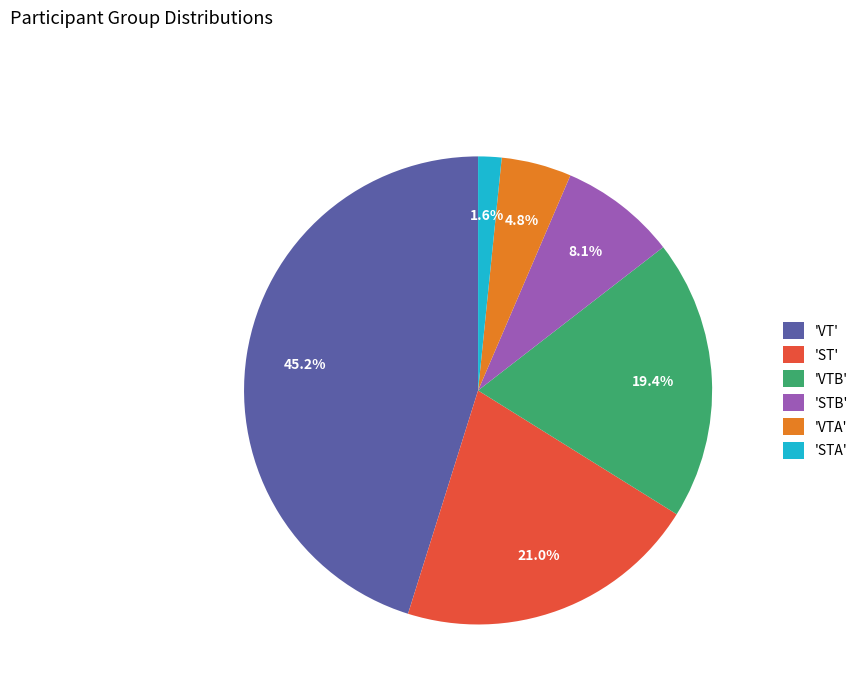

Rank the categories by value from lowest to highest.

'STA', 'VTA', 'STB', 'VTB', 'ST', 'VT'